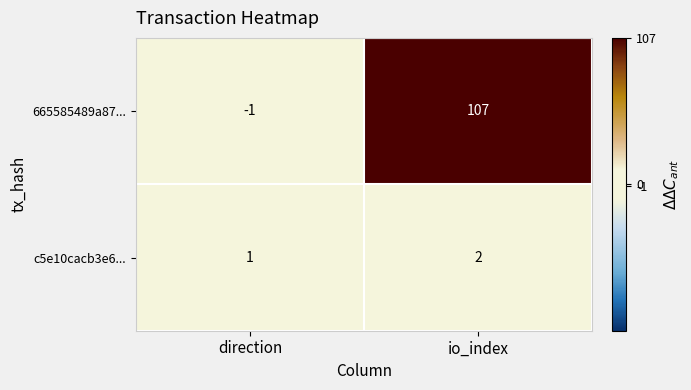

List the series in order of their overall mean, lowest first.

c5e10cacb3e6..., 665585489a87...